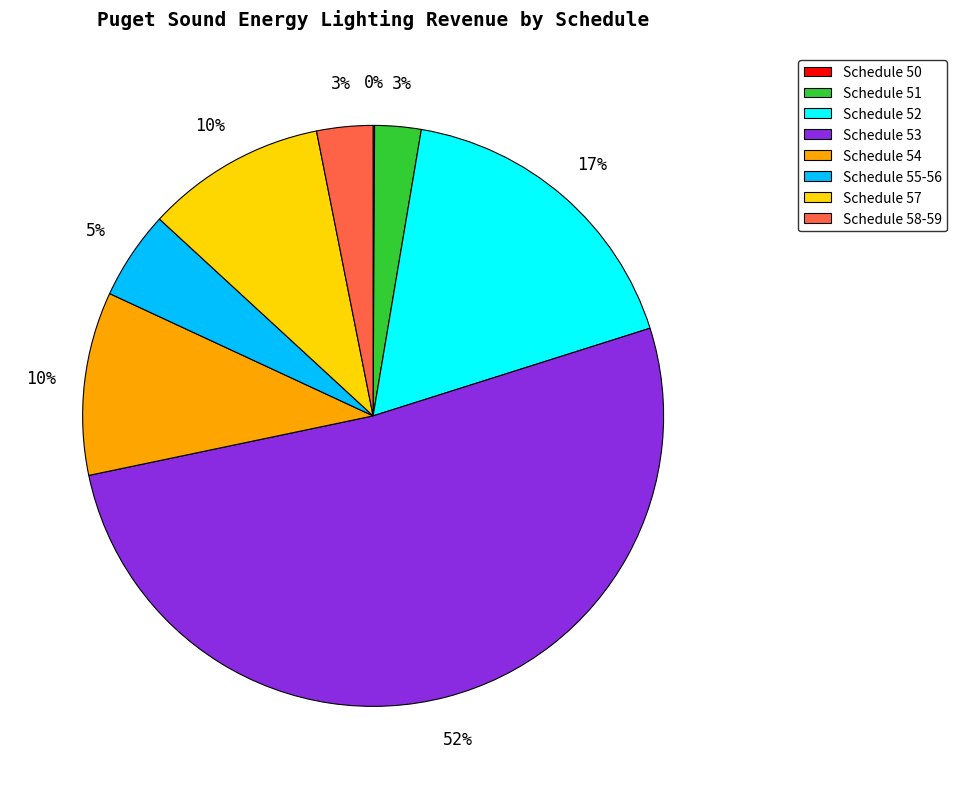

To the nearest percent, what is the difference between the Schedule 55-56 and Schedule 58-59 slice percentages?

2%